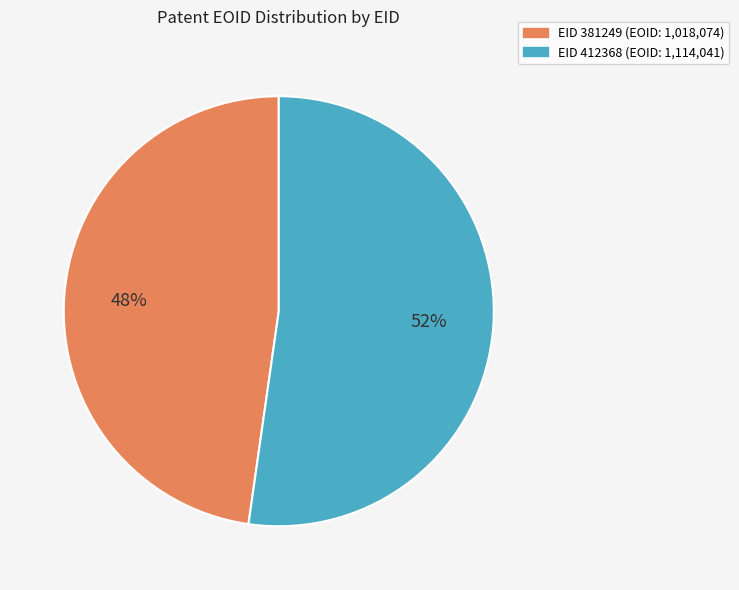

Is there a majority slice in this chart?

Yes